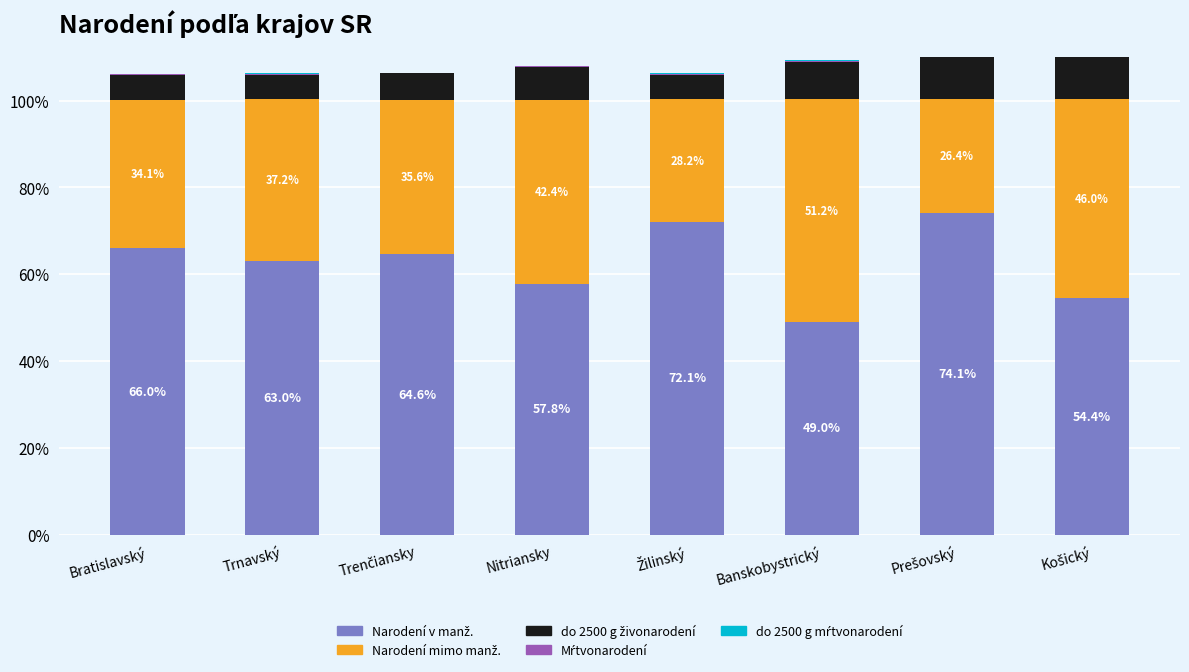

The value of Narodení mimo manž. at Žilinský is 28.2. True or false?

True